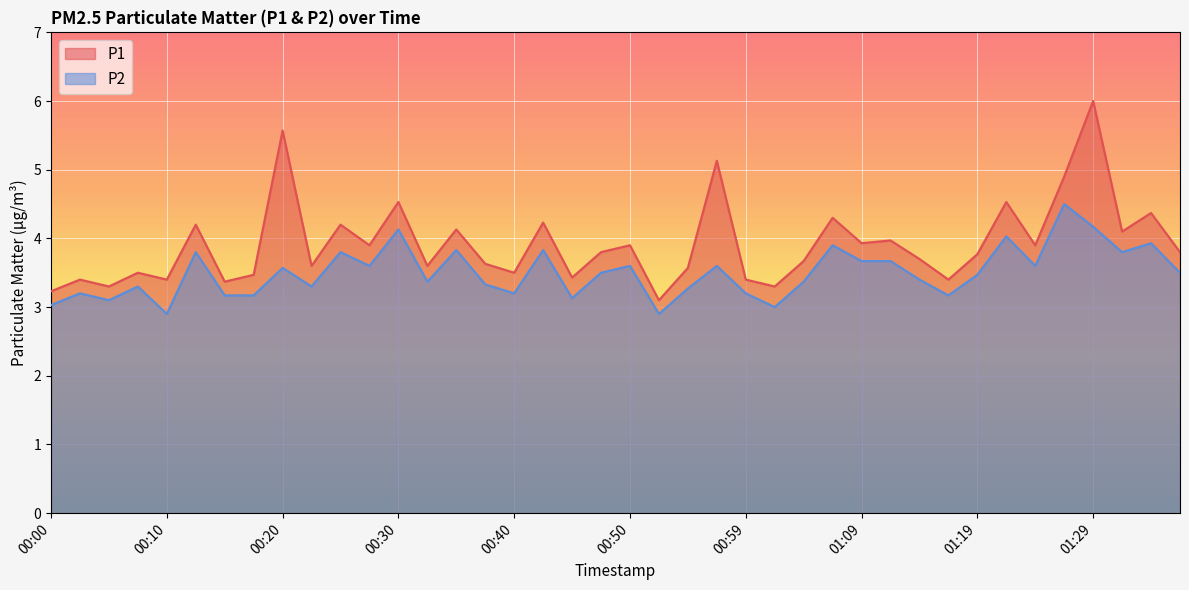

Does the chart display data point markers on the line(s)?

No